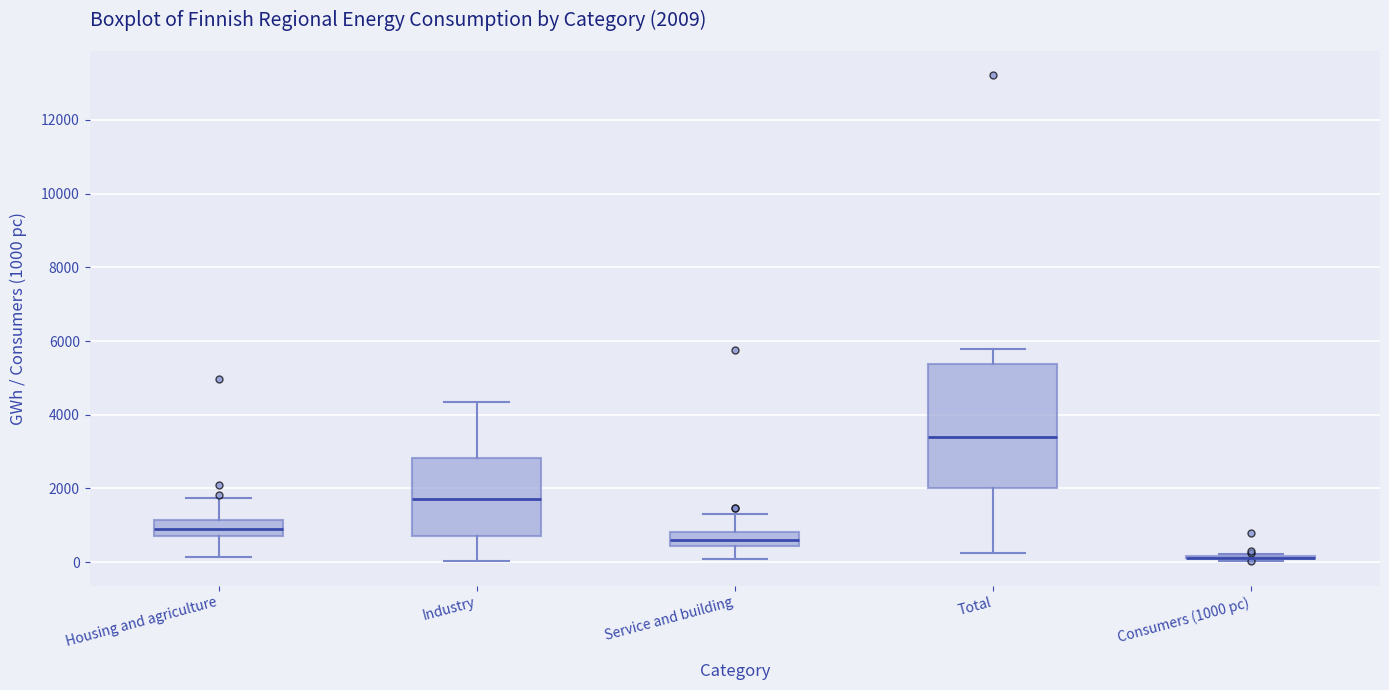

Which box is the tallest, from its lower edge to its upper edge?

Total